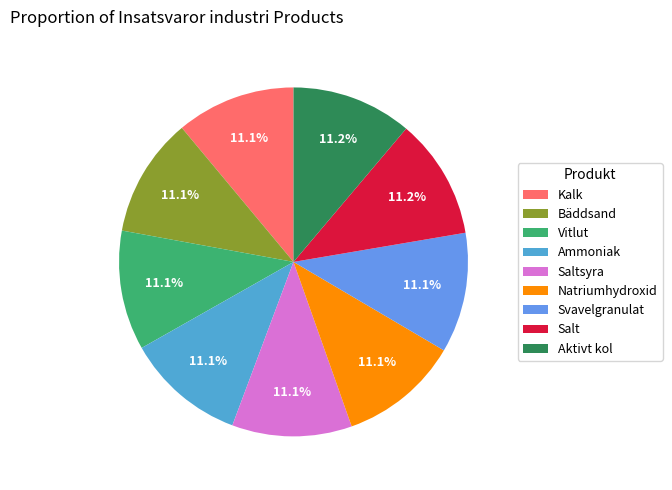

Which category has the smallest portion of the pie?

Kalk